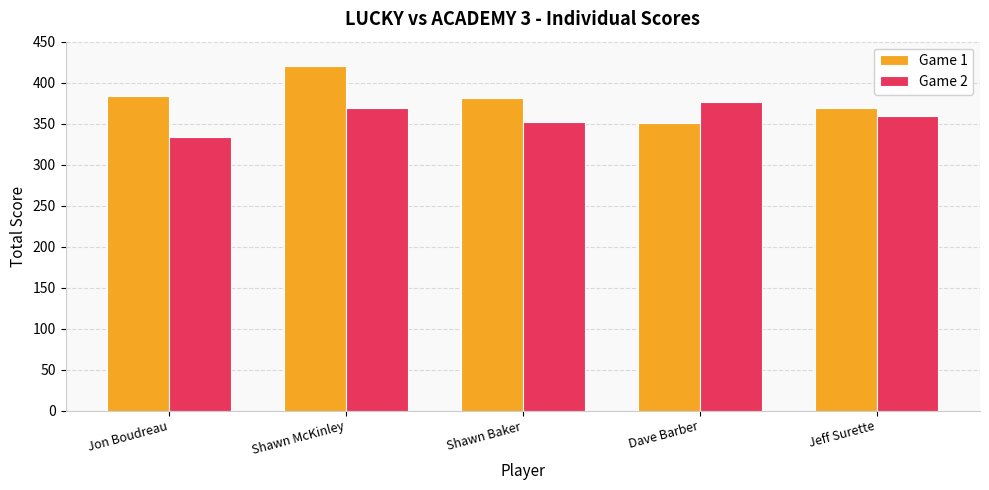

At how many categories does at least one series exceed 411?

1